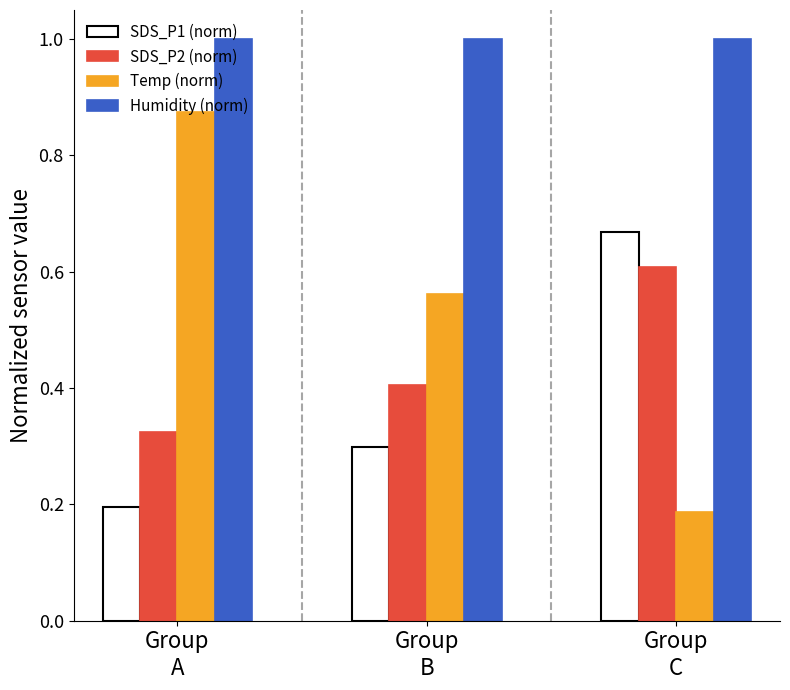

How many bars are there in total?

12